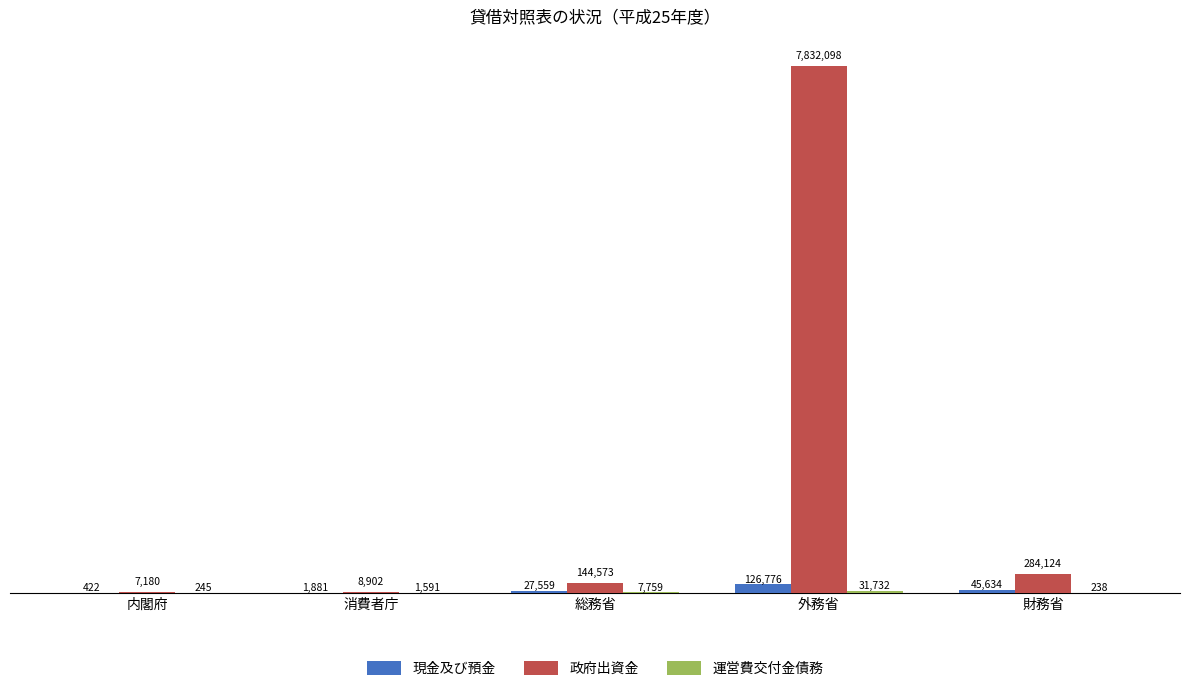

Which series changed the most between 内閣府 and 総務省?

政府出資金